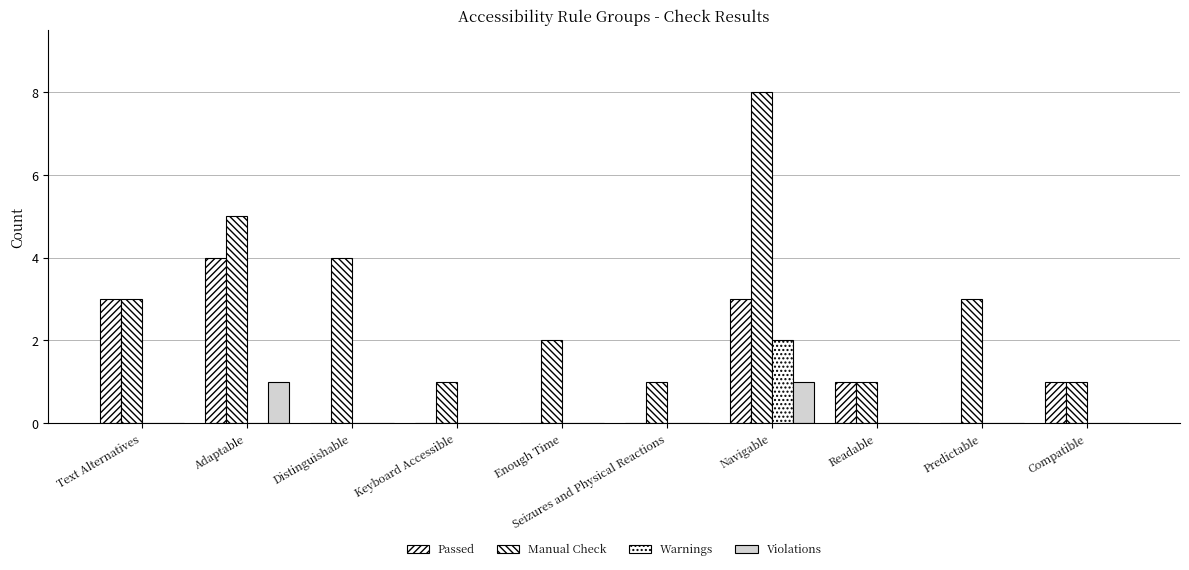

Is the value of Violations at Compatible greater than the value of Passed at Predictable?

No